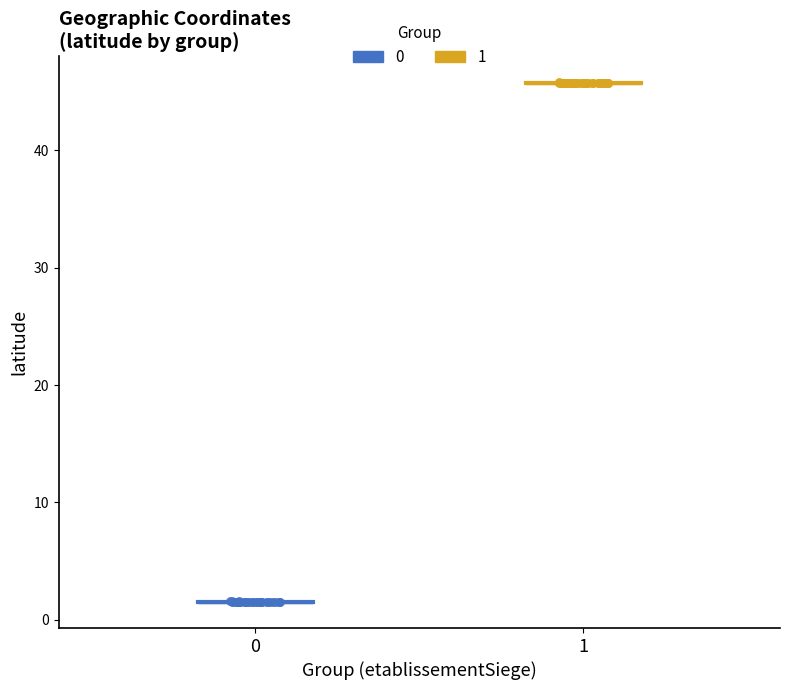

What are all the series names shown in the legend?

0, 1